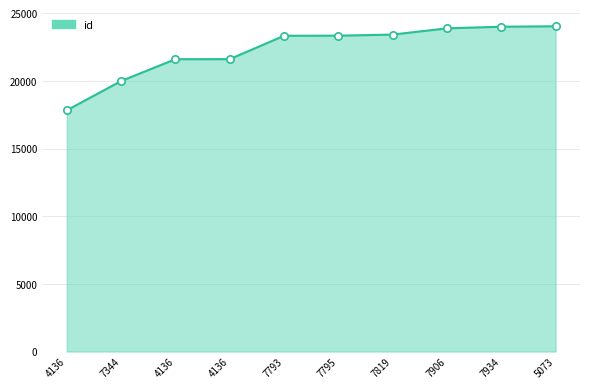

Approximately how many times larger is the value at 7344 compared to 4136?

0.9